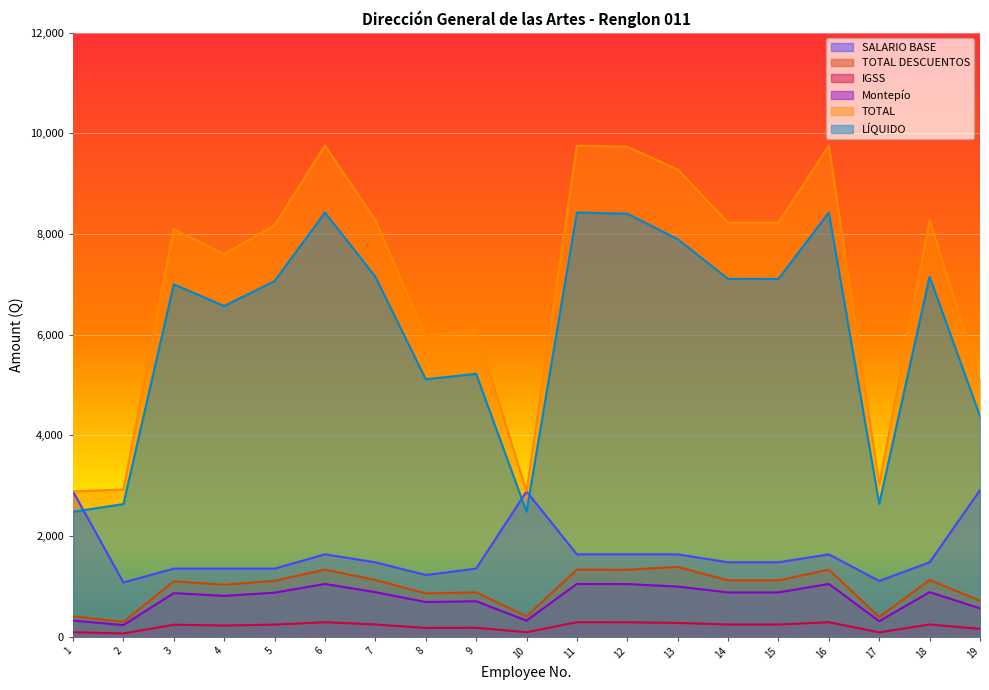

At which label is TOTAL DESCUENTOS closest to 838?

8